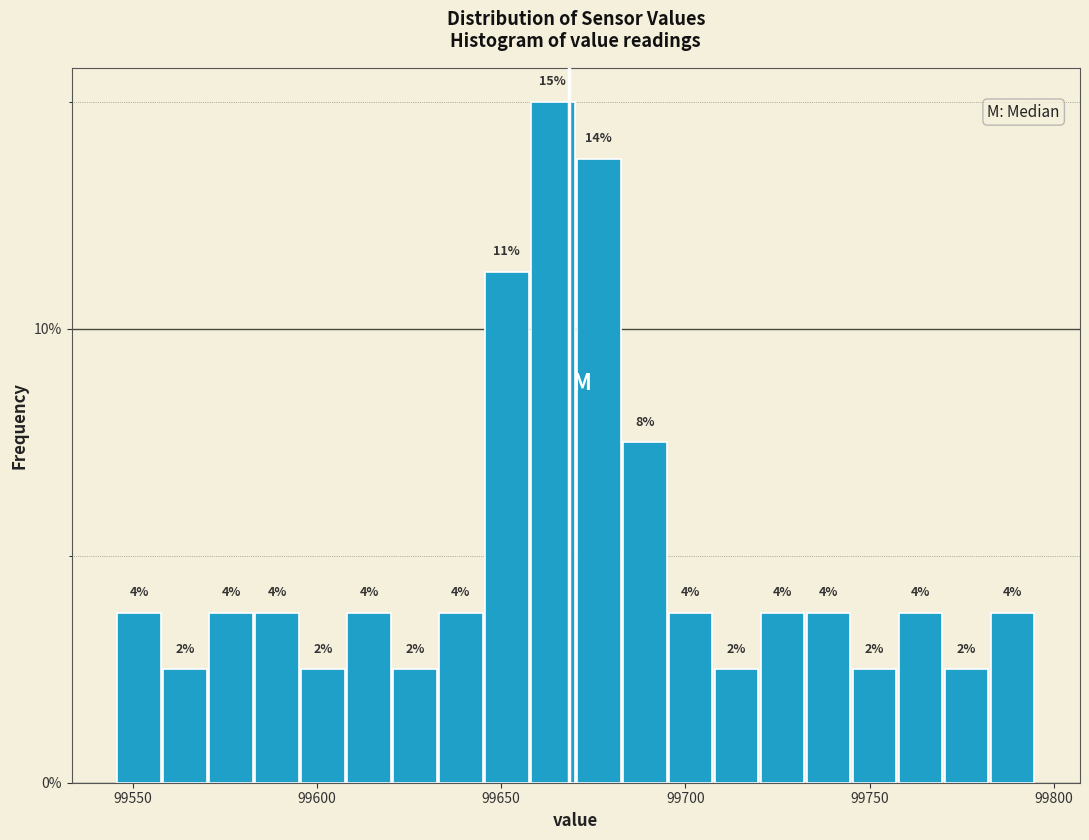

Read against the x-axis, roughly where is the centre of the tallest bar?

99665